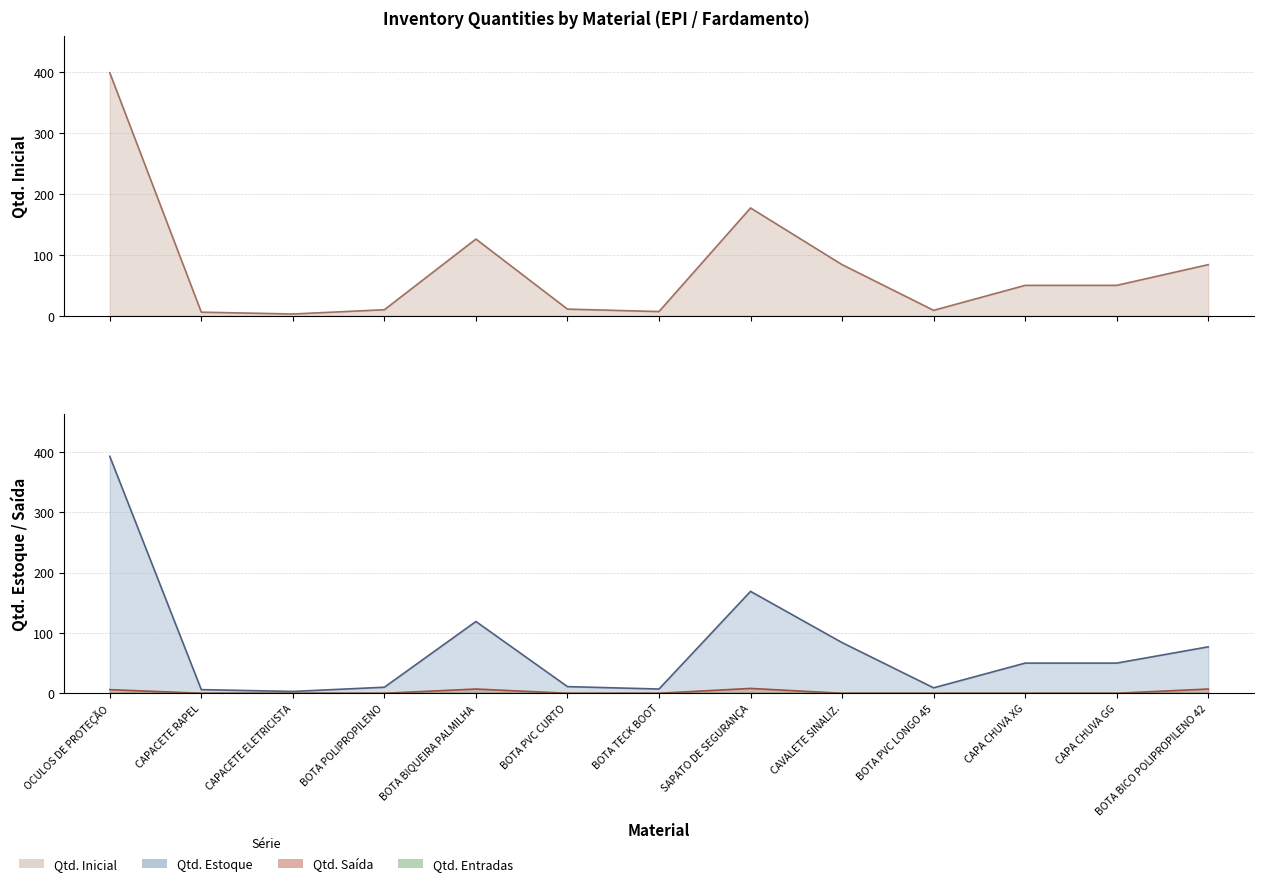

Which series changed the most between CAPA CHUVA XG and CAPA CHUVA GG?

Qtd. Estoque